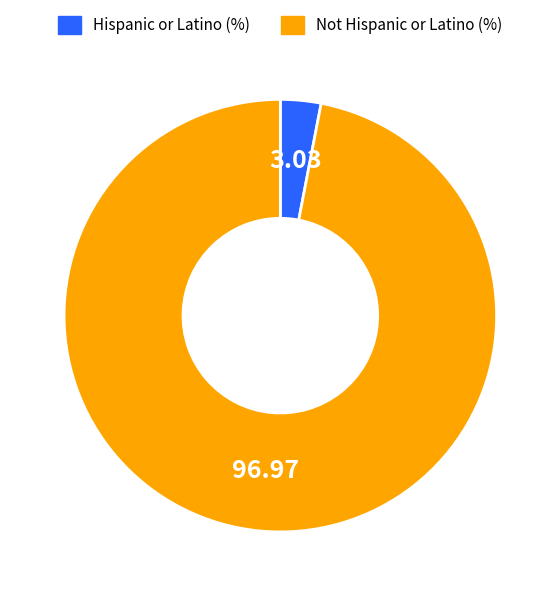

What is the smallest slice in the pie chart?

Hispanic or Latino